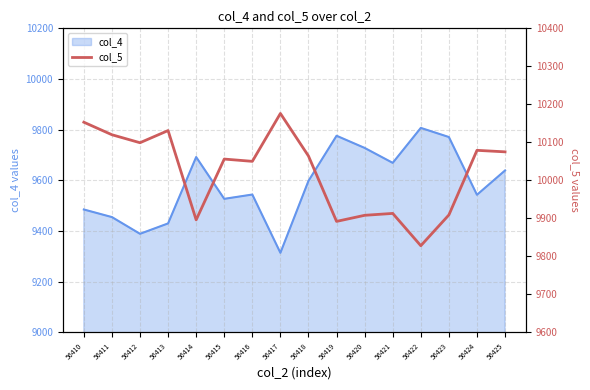

Is it true that col_4 equals 9639 at 56425?

True